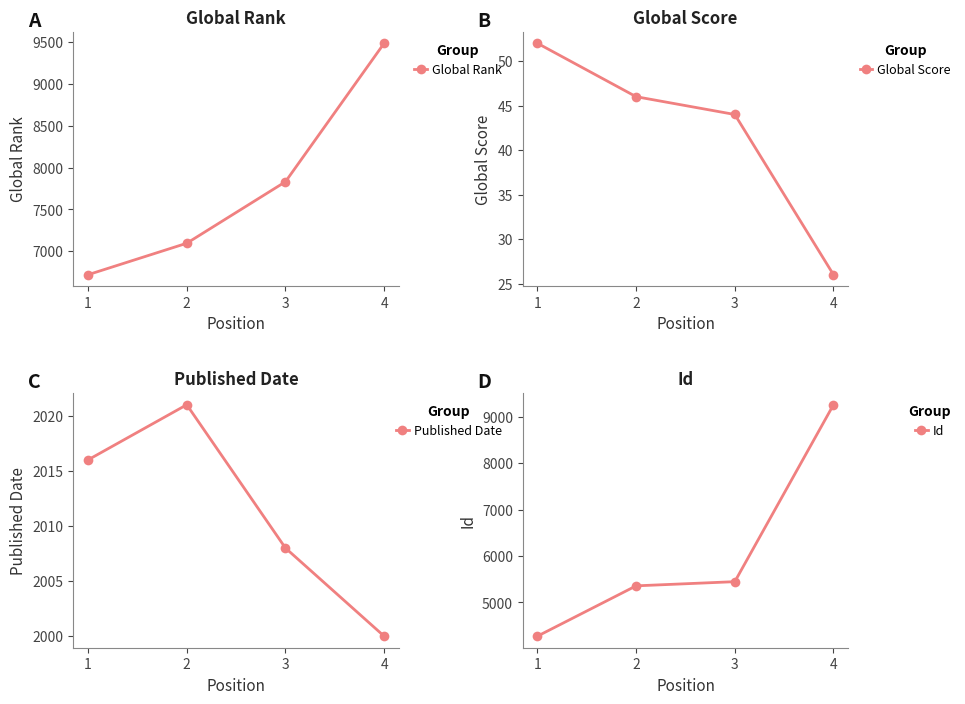

What is the total value across all series at 2?

14522